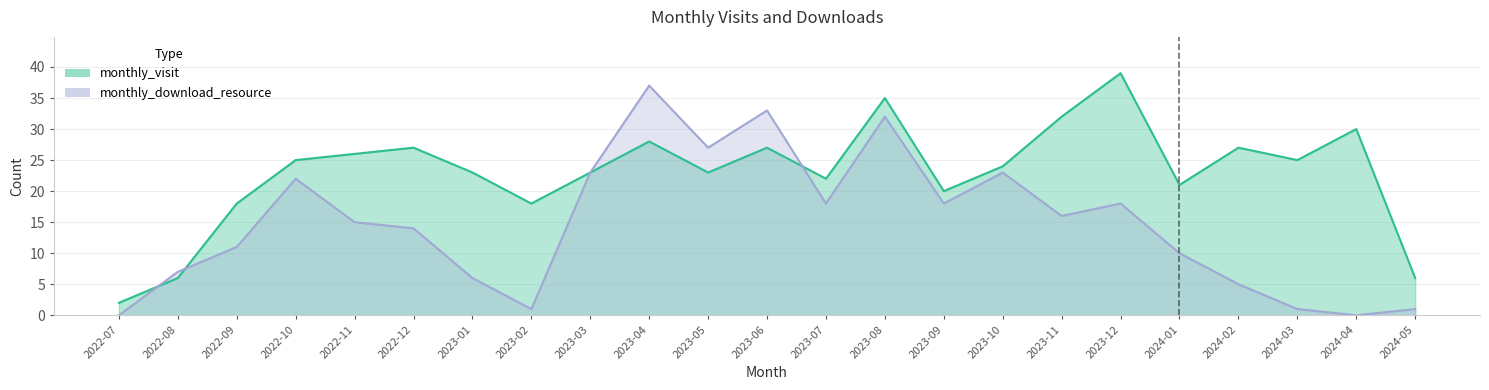

True or false: monthly_visit has a value of 25 at 2022-10.

True